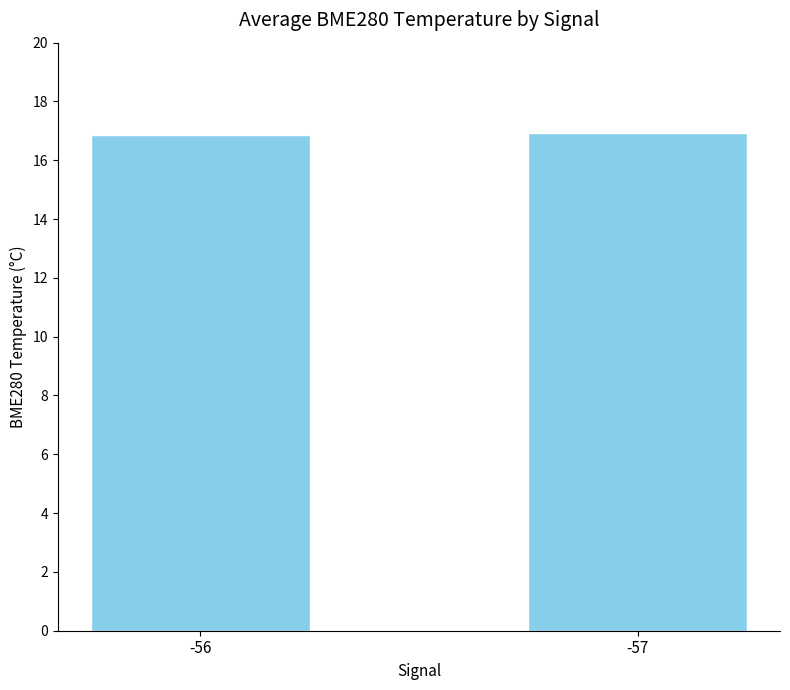

What is the maximum value shown in the chart?

16.9